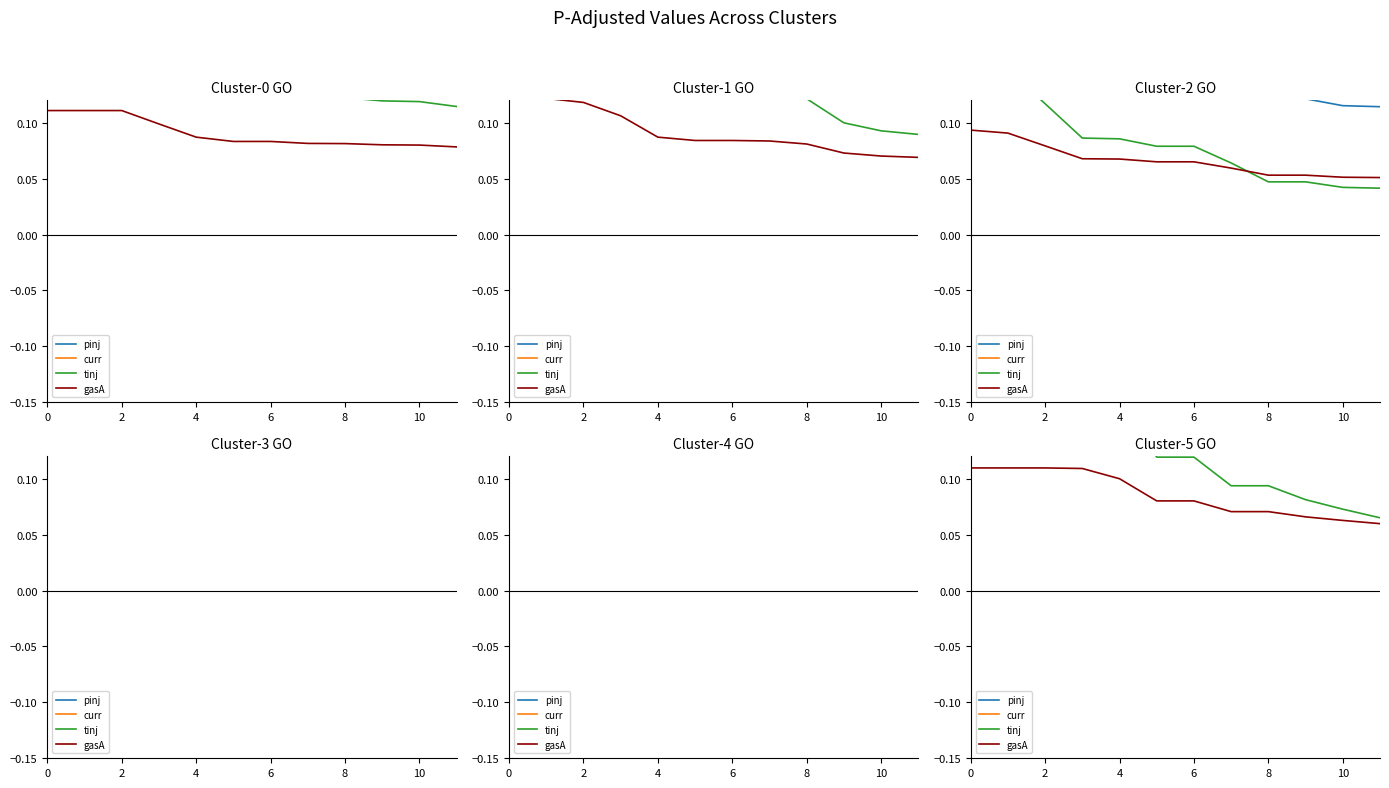

What is the label of the 4th point from the left?

6